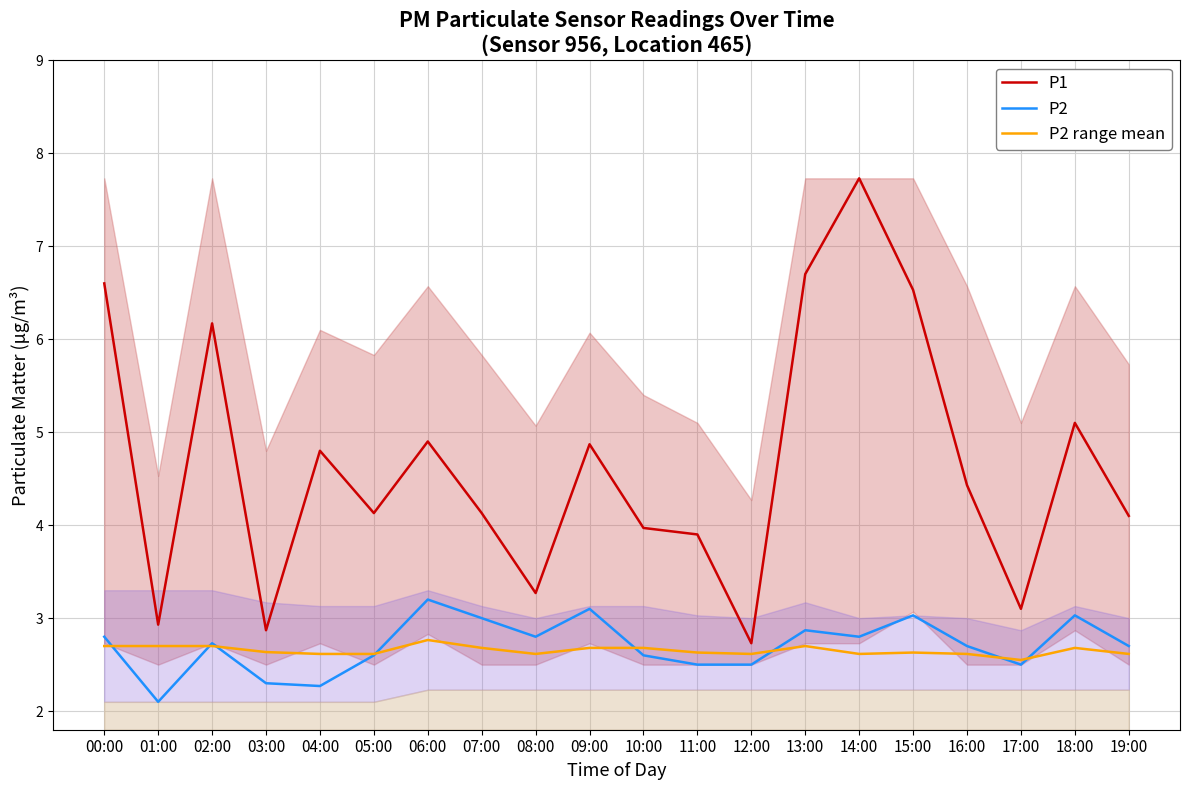

Reading left to right, what are all the values shown in this chart?

P1: 6.6	2.9	6.2	2.9	4.8	4.1	4.9	4.1	3.3	4.9	4.0	3.9	2.7	6.7	7.7	6.5	4.4	3.1	5.1	4.1
P2: 2.8	2.1	2.7	2.3	2.3	2.6	3.2	3.0	2.8	3.1	2.6	2.5	2.5	2.9	2.8	3.0	2.7	2.5	3.0	2.7
P2 range mean: 2.7	2.7	2.7	2.6	2.6	2.6	2.8	2.7	2.6	2.7	2.7	2.6	2.6	2.7	2.6	2.6	2.6	2.5	2.7	2.6